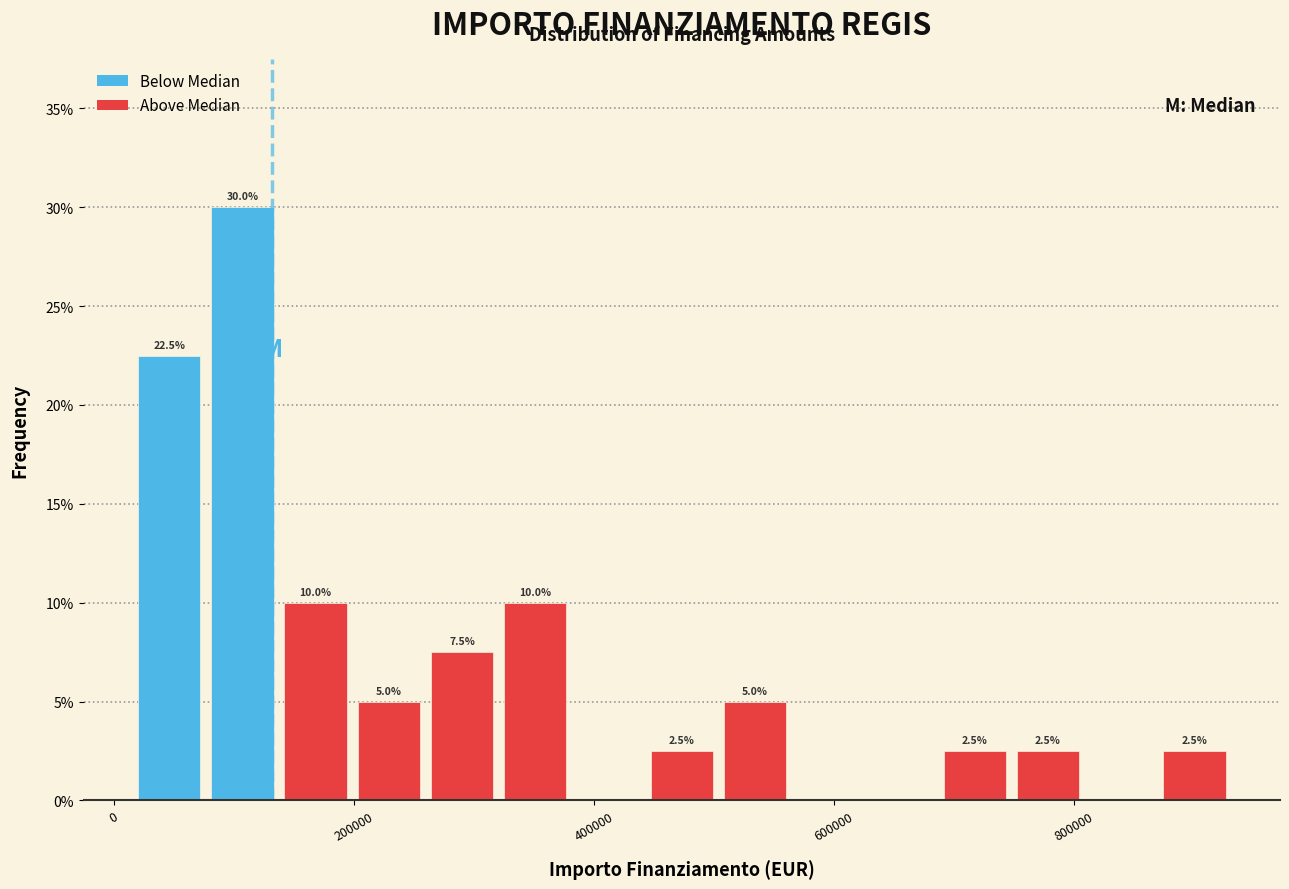

Around what value on the x-axis is the tallest bar? Give the approximate position of its centre, as read against the axis.

100000